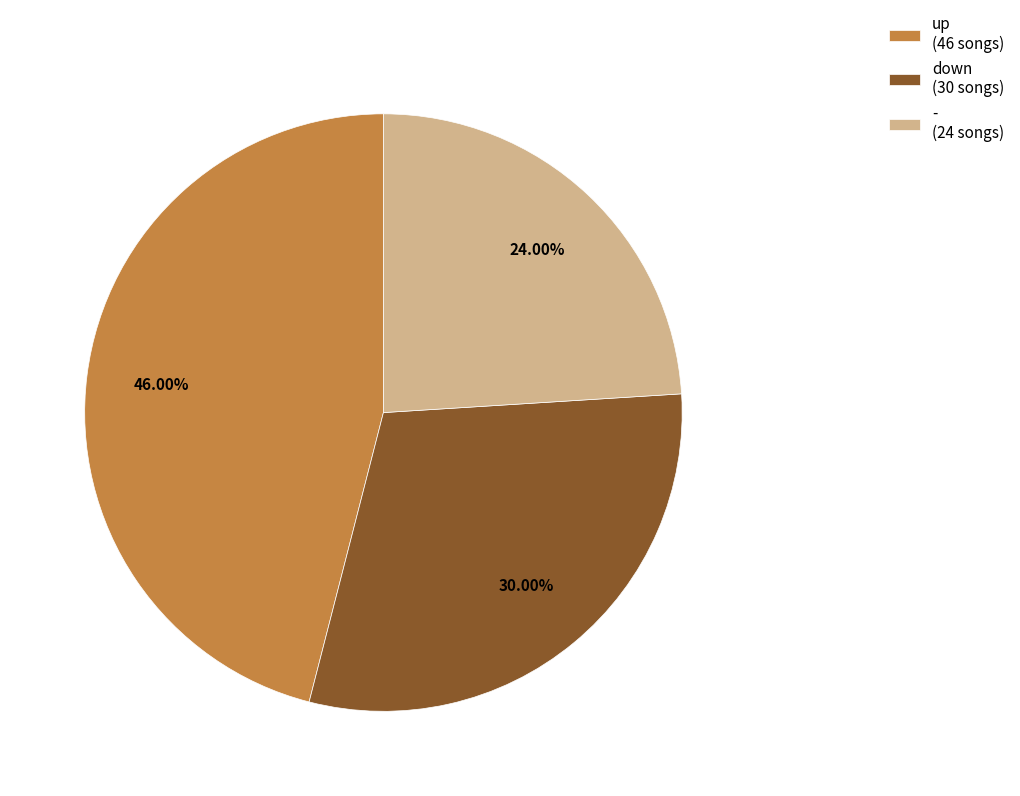

Is there any slice that represents more than half of the pie?

No